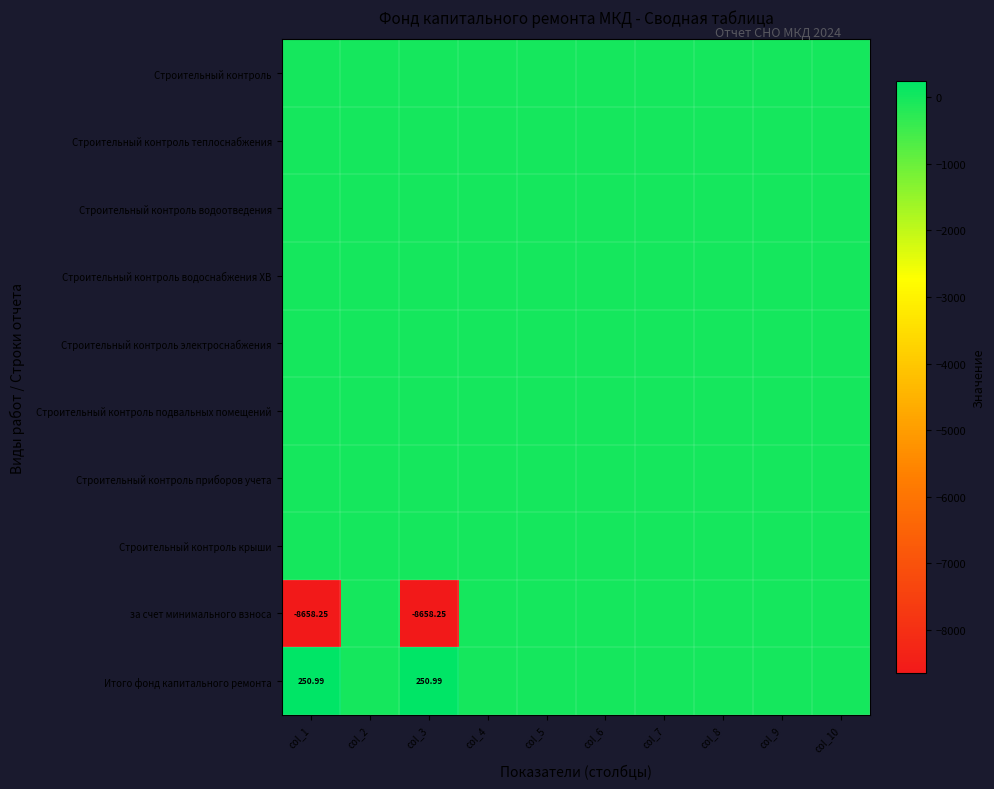

How many categories are shown in the chart?

10